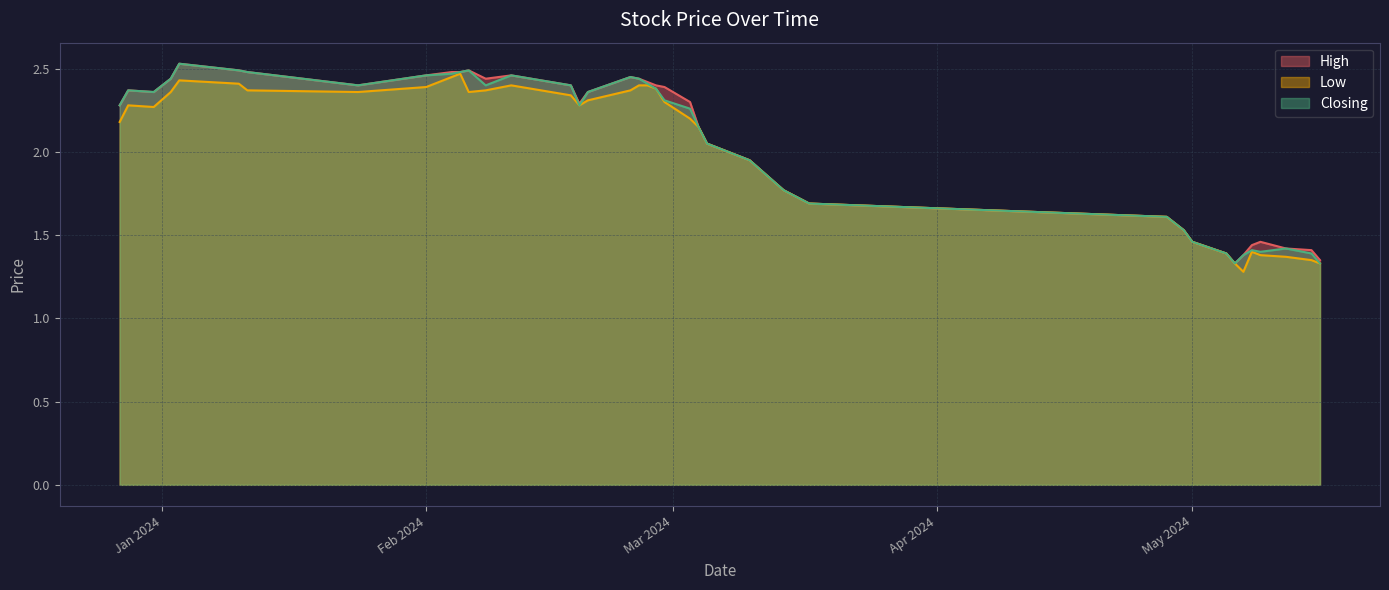

Does the chart have visible grid lines?

Yes